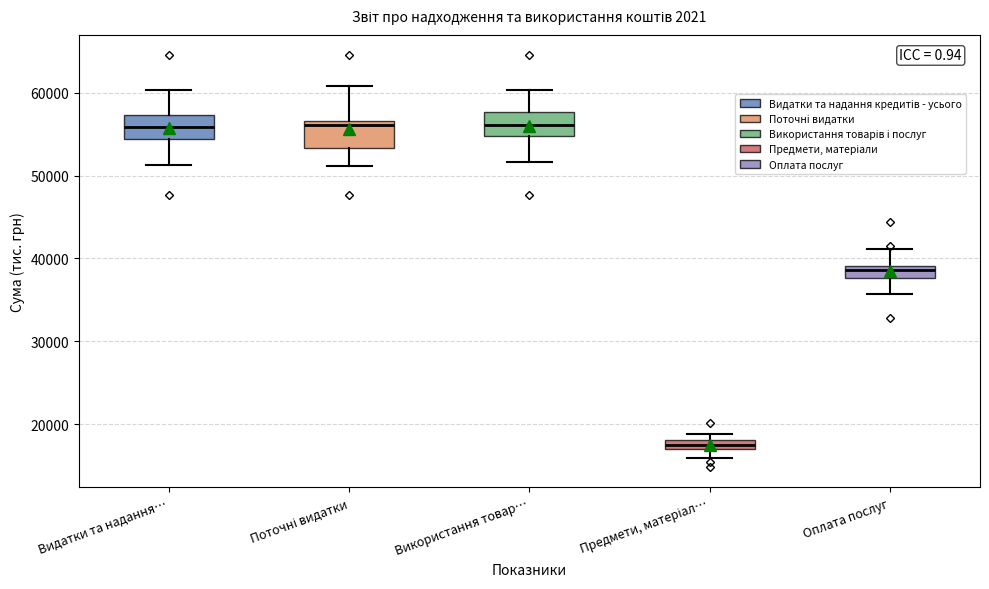

Where does the median line of the box for Використання товар… sit on the y-axis? The values are not printed on the chart, so give them approximately, as read against the axis.

56000